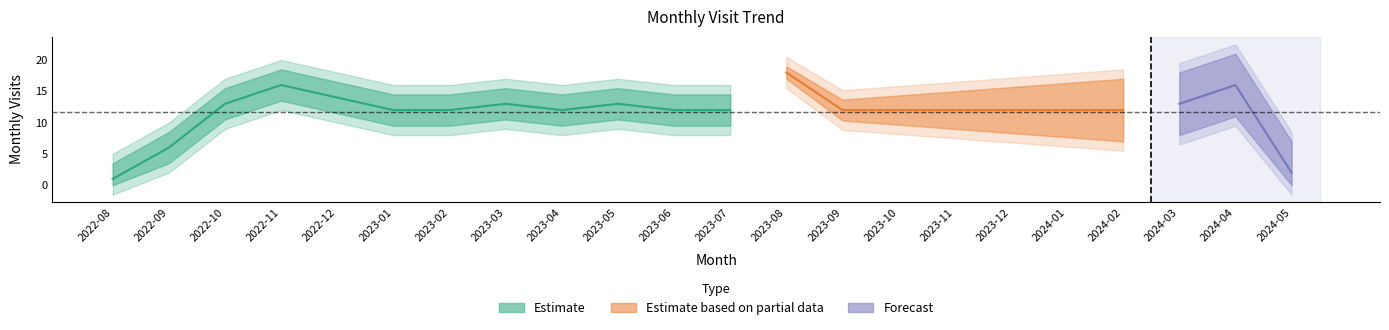

Rank the categories by value from lowest to highest.

2022-08, 2024-05, 2022-09, 2023-01, 2023-02, 2023-04, 2023-06, 2023-07, 2023-09, 2023-10, 2023-11, 2023-12, 2024-01, 2024-02, 2022-10, 2023-03, 2023-05, 2024-03, 2022-12, 2022-11, 2024-04, 2023-08